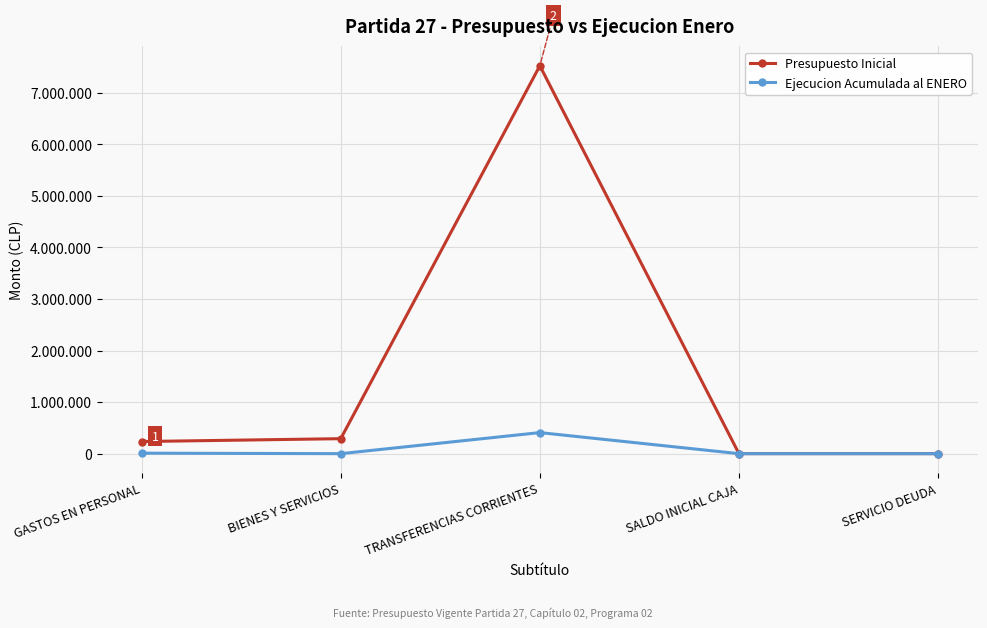

Is it true that Ejecucion Acumulada al ENERO equals 15458 at GASTOS EN PERSONAL?

False